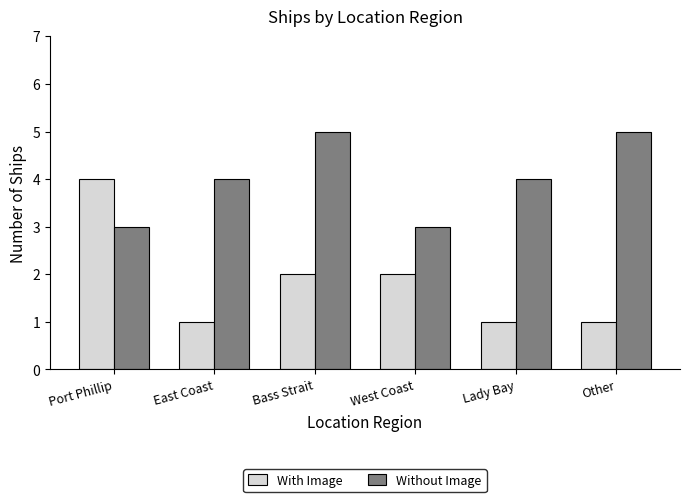

What is the sum of all Without Image values?

24